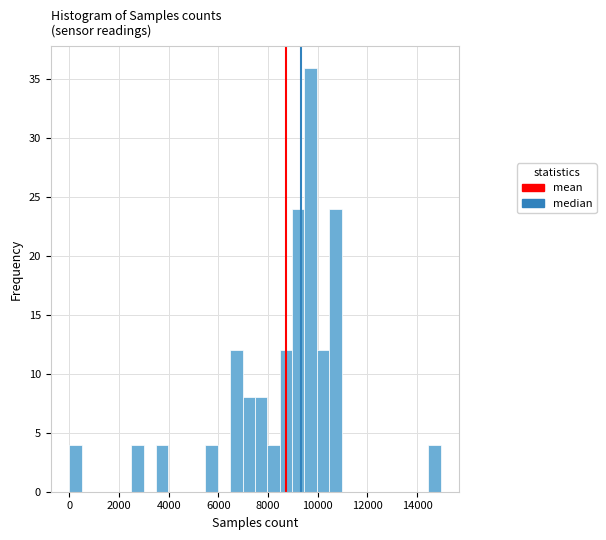

Around what value on the x-axis is the tallest bar? Give the approximate position of its centre, as read against the axis.

9800